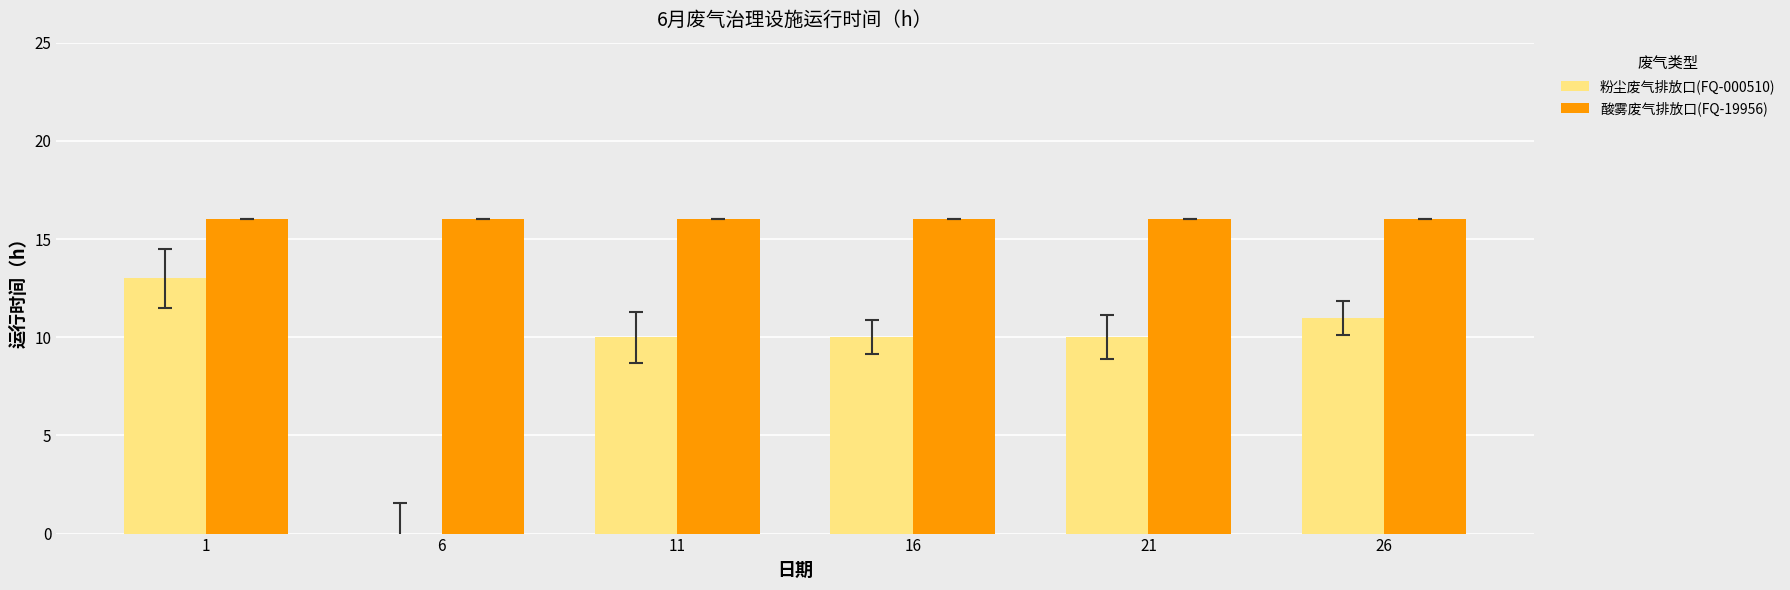

Which series changed the most between 1 and 21?

粉尘废气排放口(FQ-000510)